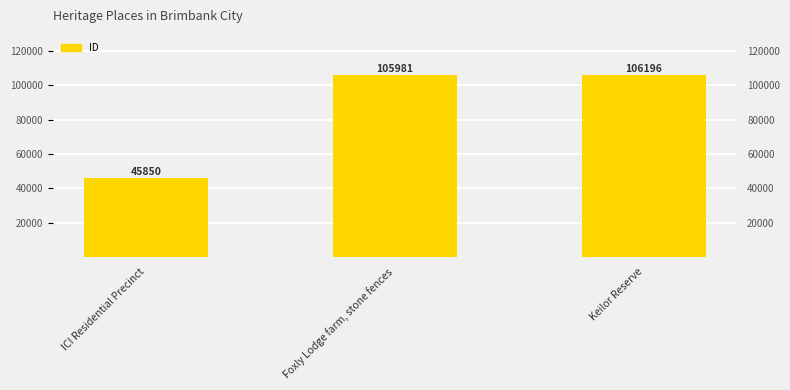

Read the value at Keilor Reserve, to the nearest 50.

106200